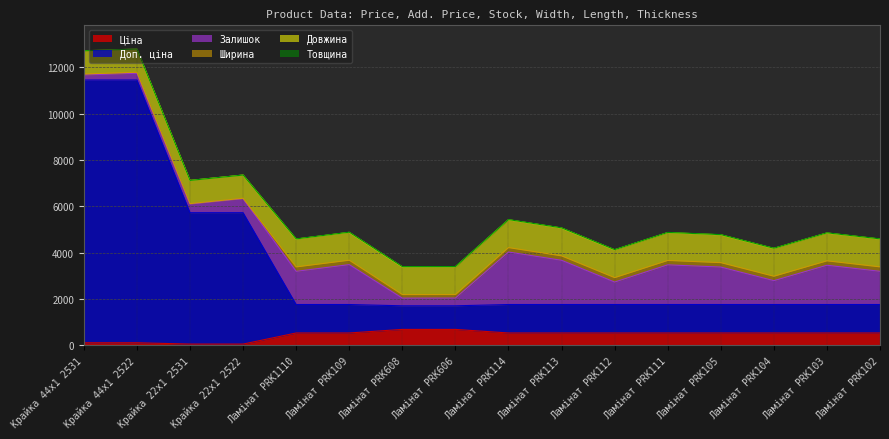

At how many categories does at least one series exceed 9326?

2